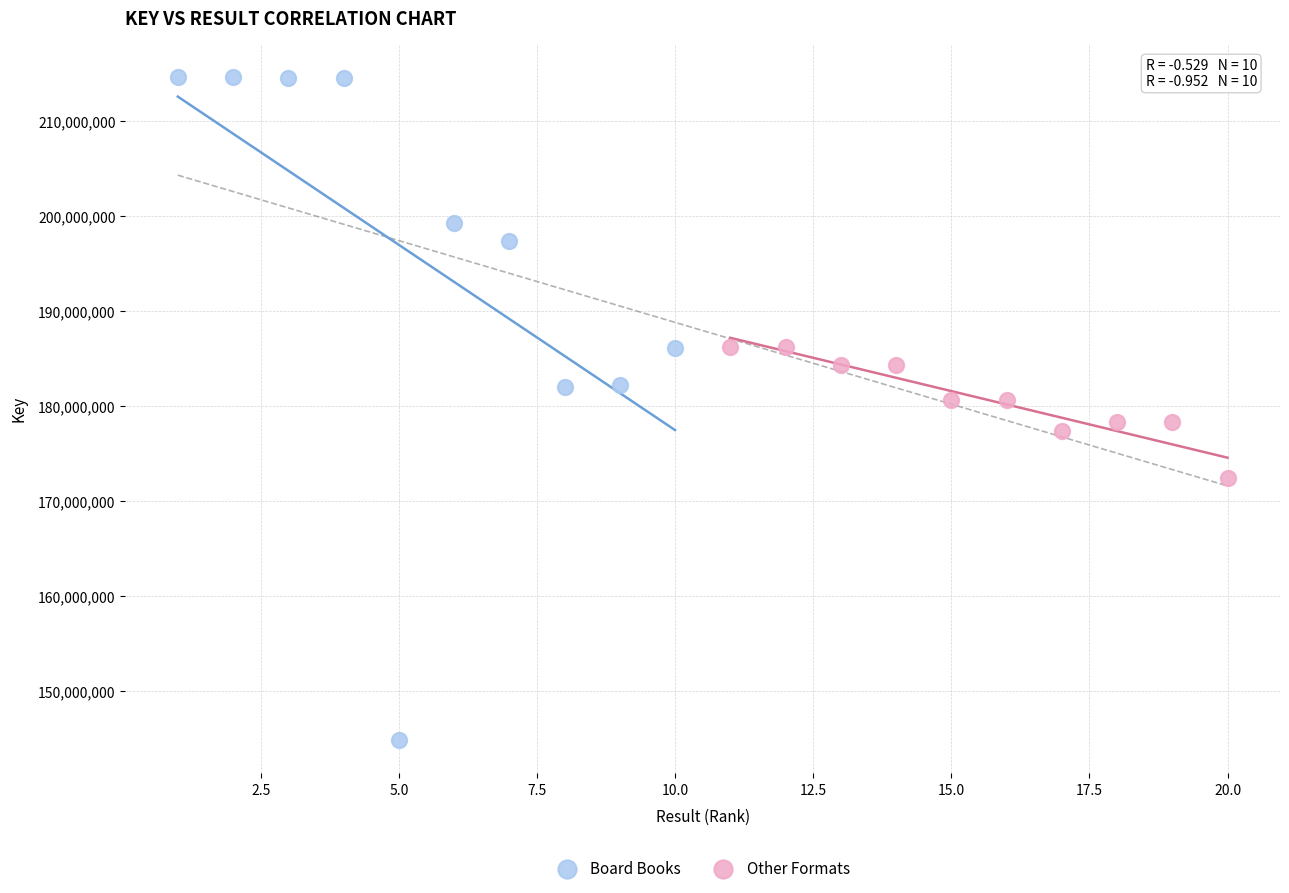

What are all the series names shown in the legend?

Board Books, Other Formats